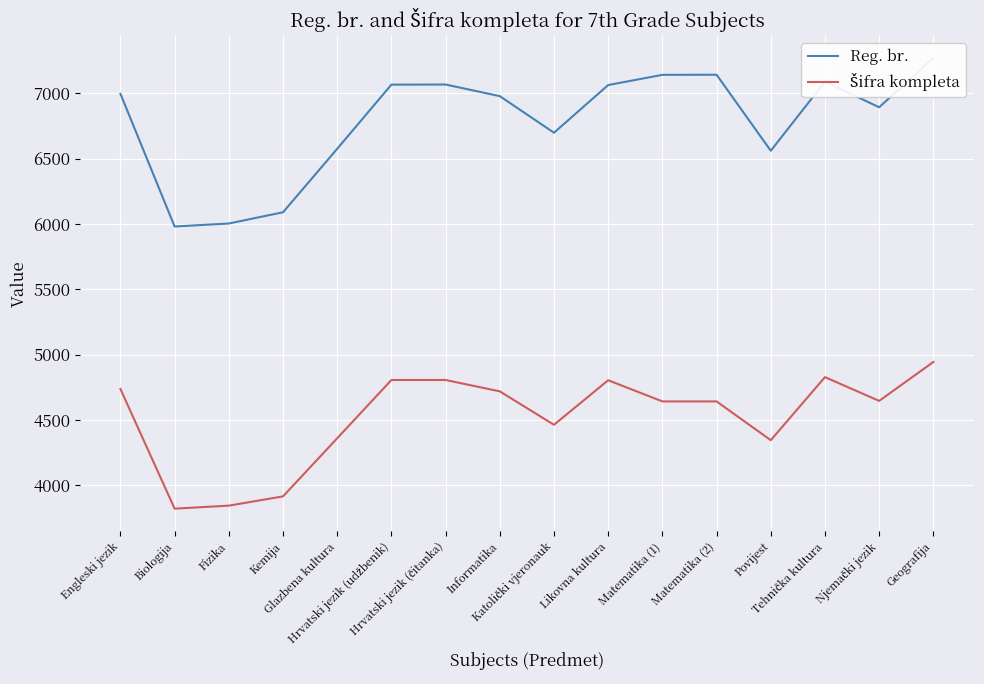

What is the label of the 14th point from the right?

Fizika